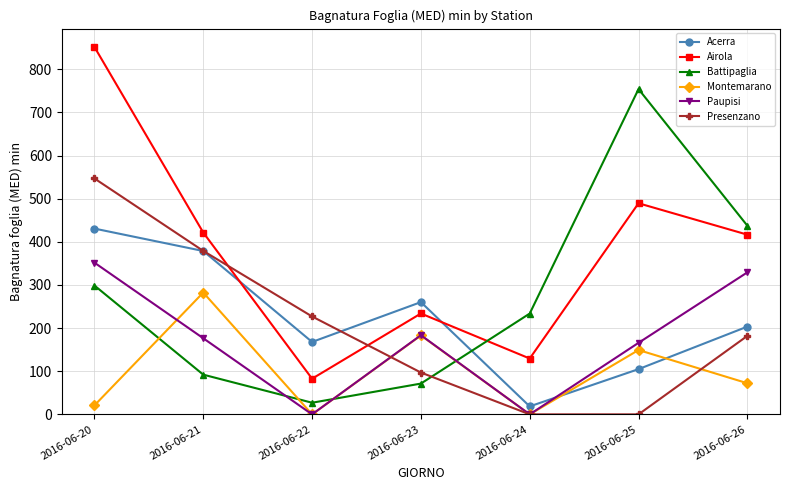

What is the highest value of the Acerra series?

430.8